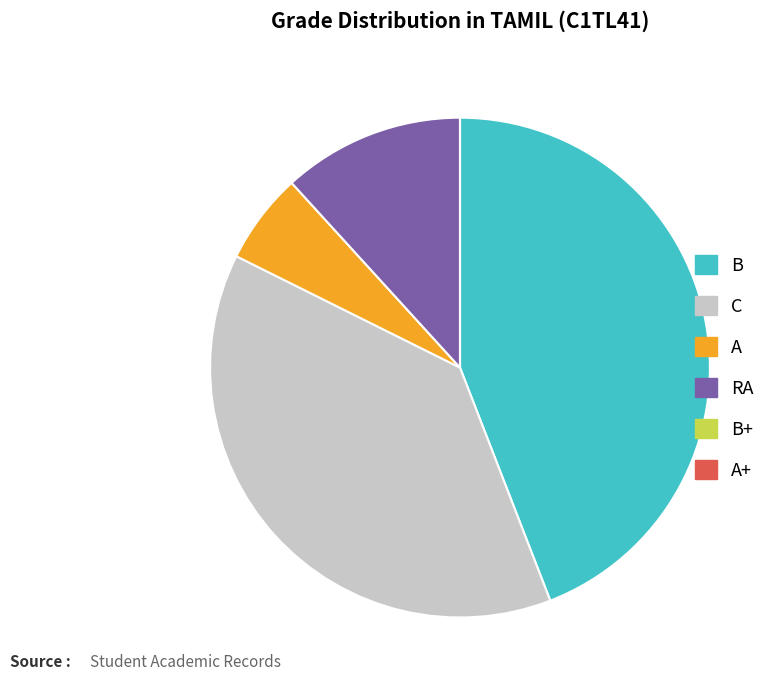

Does any single category account for the majority?

No